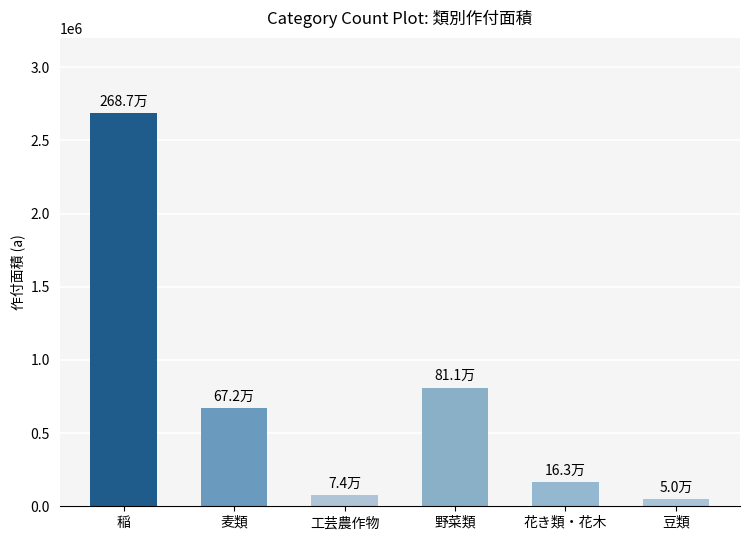

What is the maximum value shown in the chart?

2687436